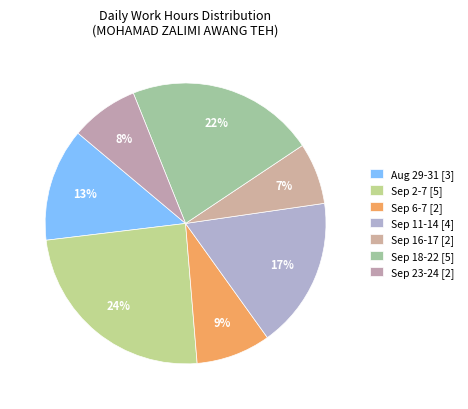

To the nearest percent, what is the difference between the largest and smallest slice percentages?

17%